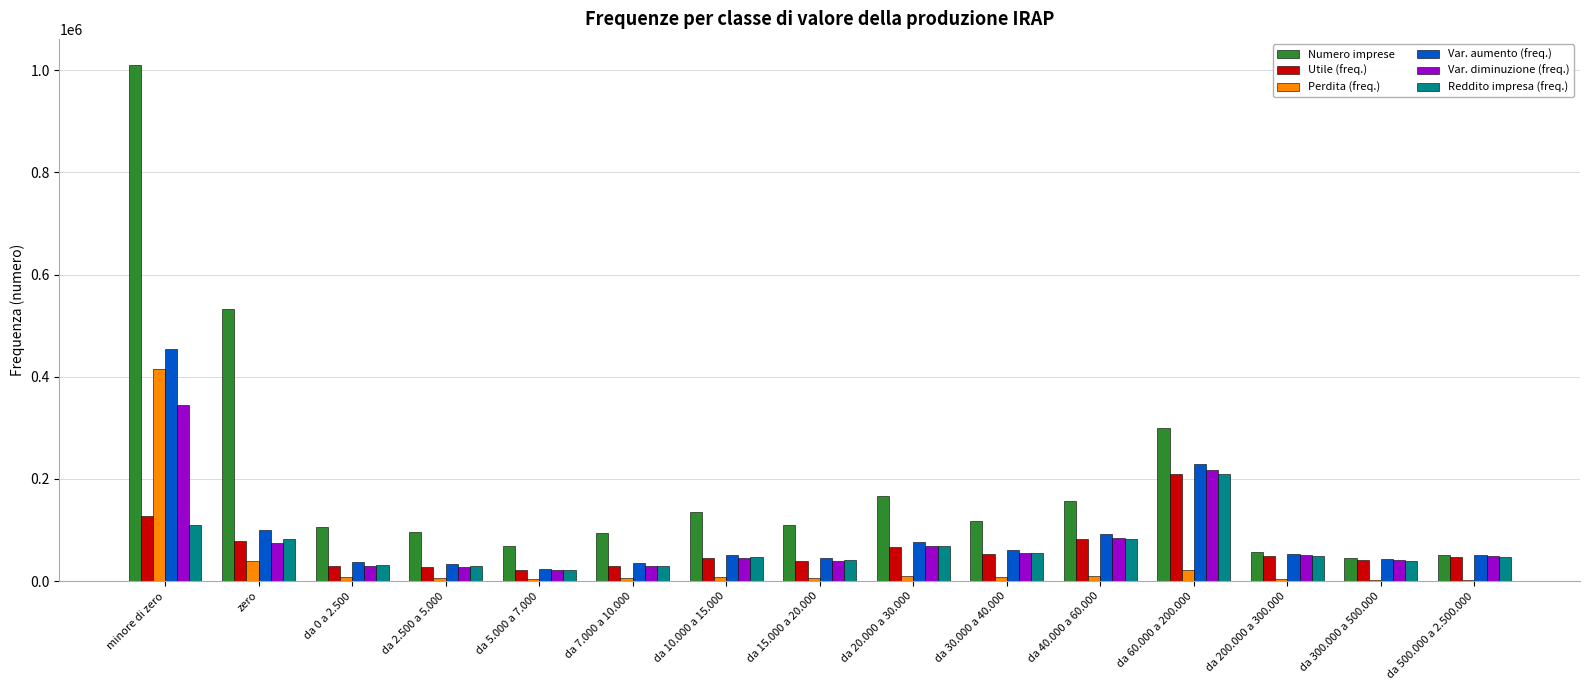

Is it true that Var. aumento (freq.) equals 174148 at zero?

False